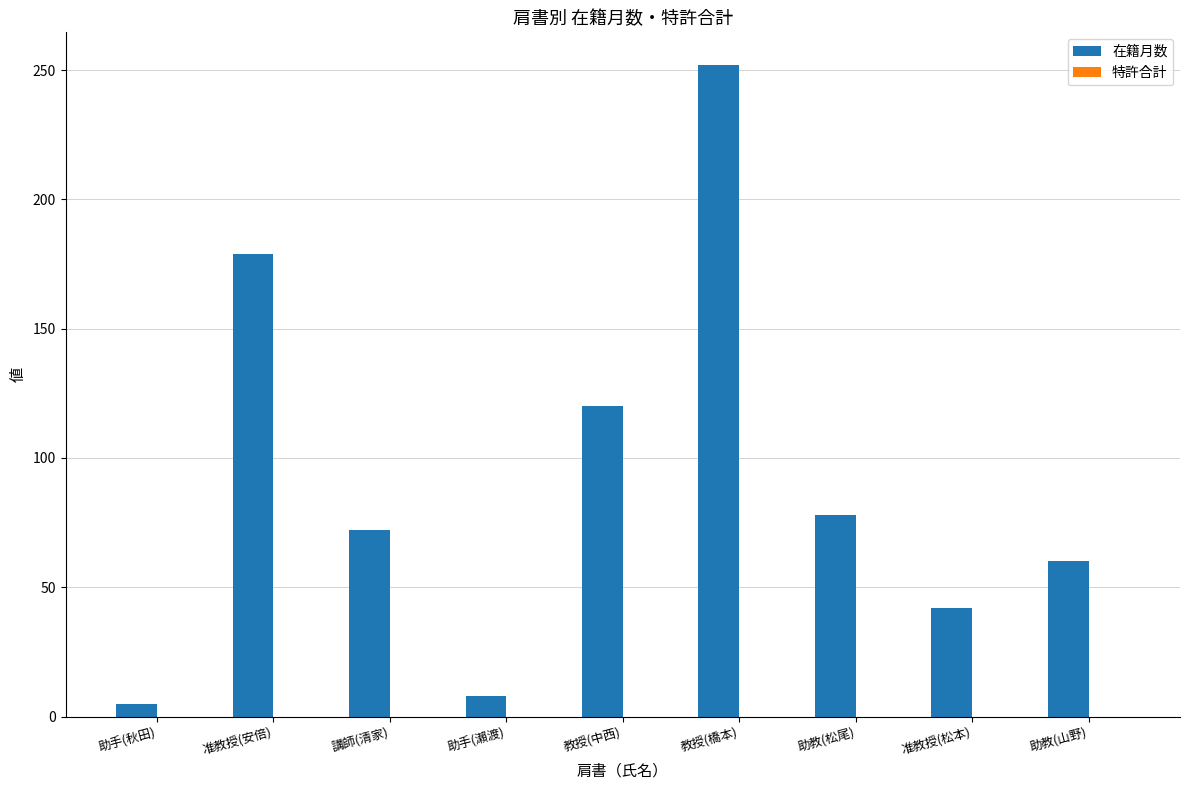

The chart shows a value of 42 at 准教授(松本). True or false?

True